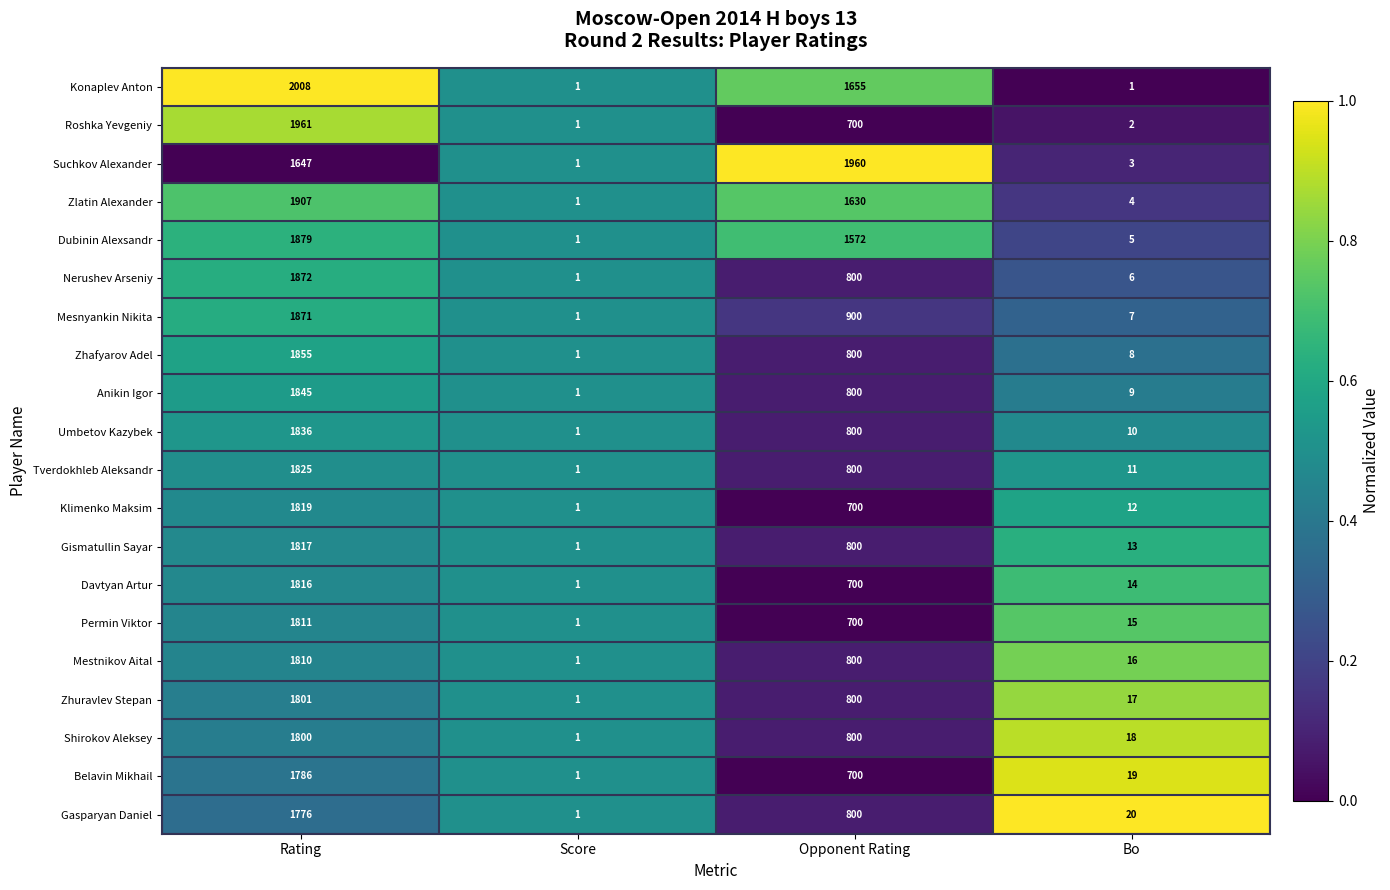

The Zhafyarov Adel series shows 1 at Score. True or false?

True